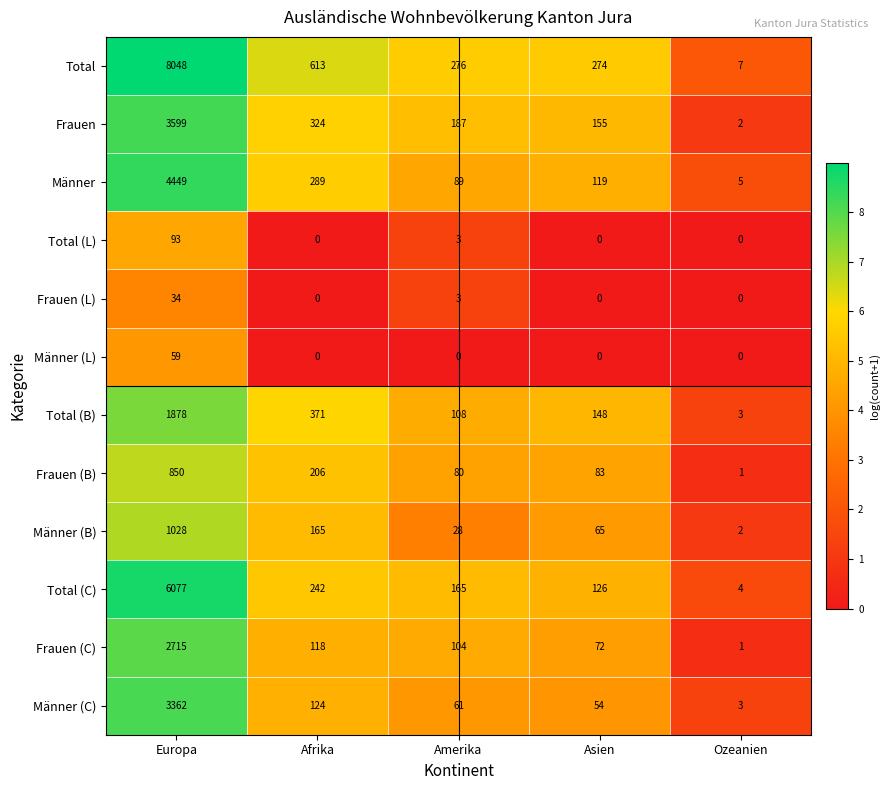

What is the average value of the Männer (L) series?

12